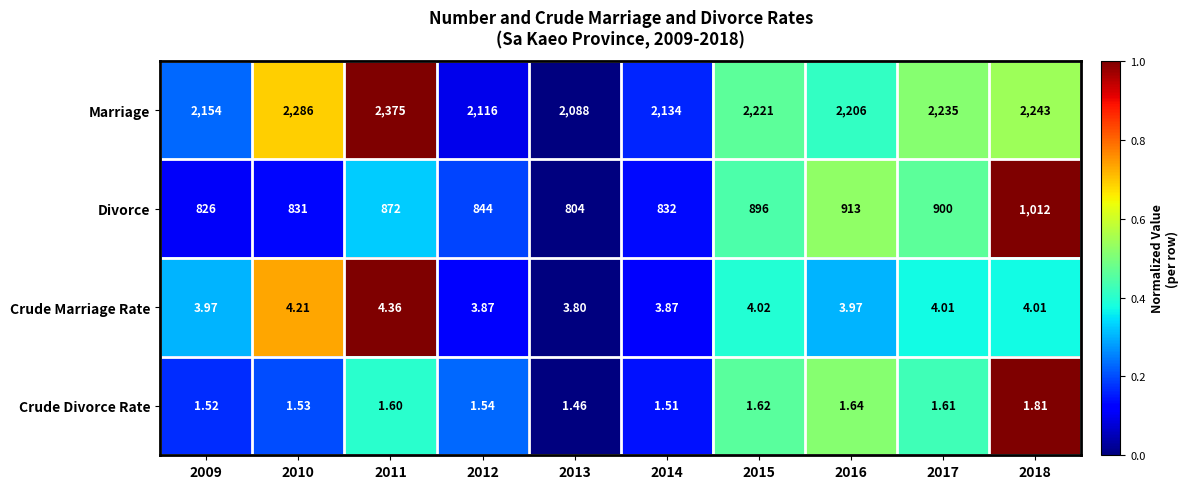

Rank the series by their maximum value, from lowest to highest.

Crude Divorce Rate, Crude Marriage Rate, Divorce, Marriage